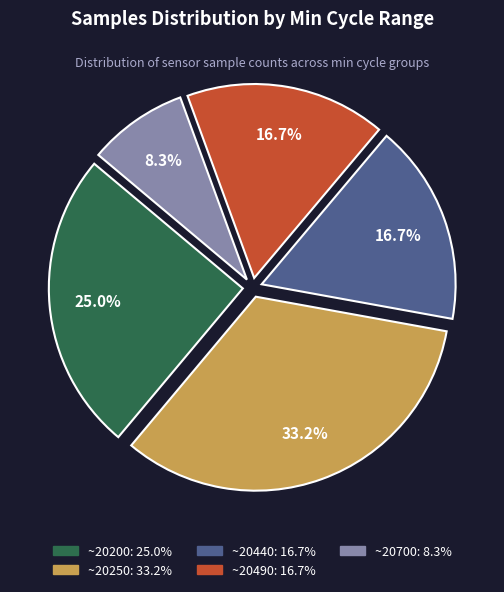

Is there a majority slice in this chart?

No